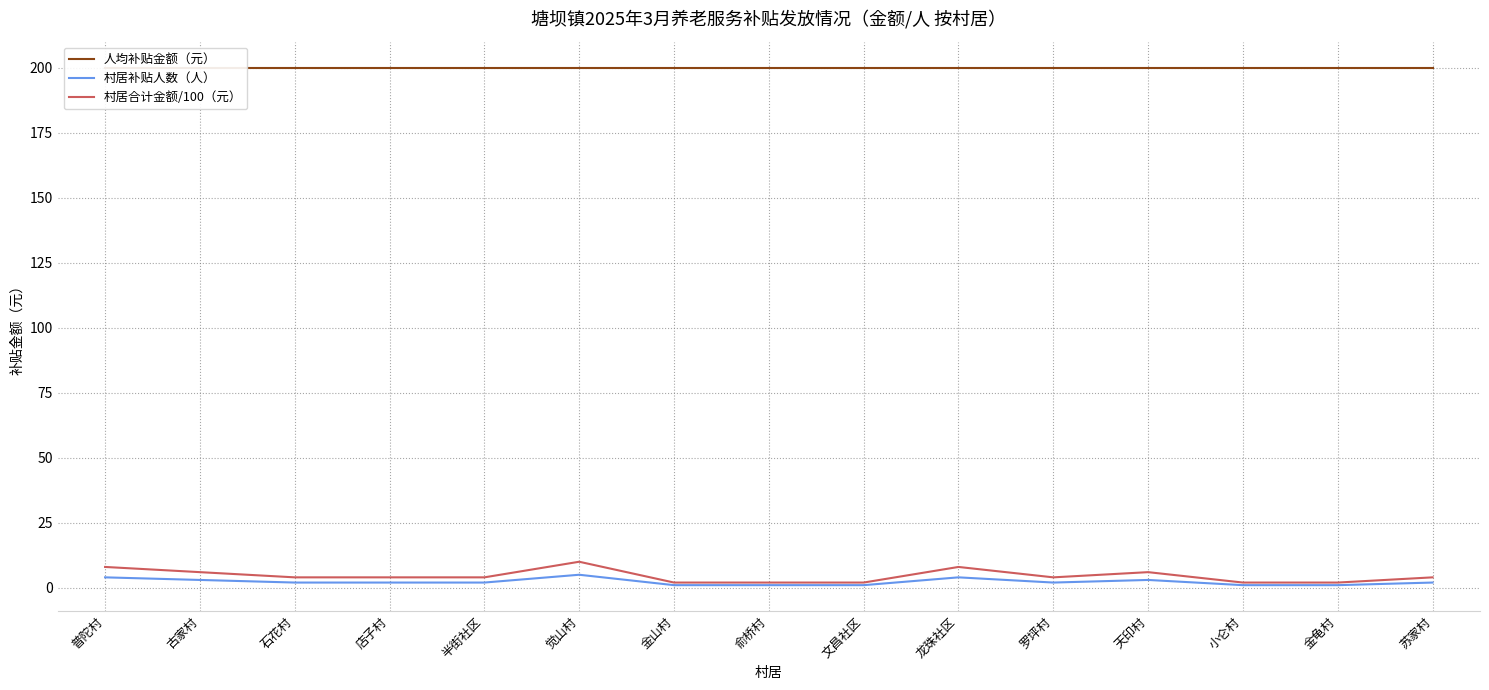

At which category does 村居合计金额/100（元） reach its first local valley?

罗坪村